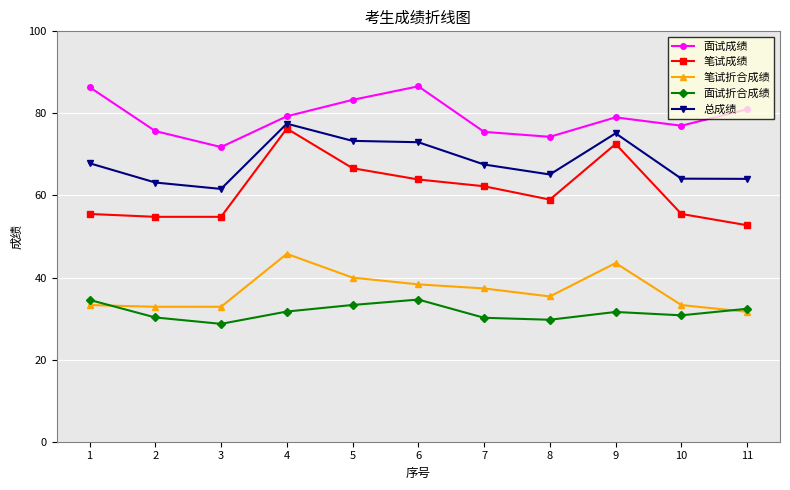

What are all the series names shown in the legend?

面试成绩, 笔试成绩, 笔试折合成绩, 面试折合成绩, 总成绩